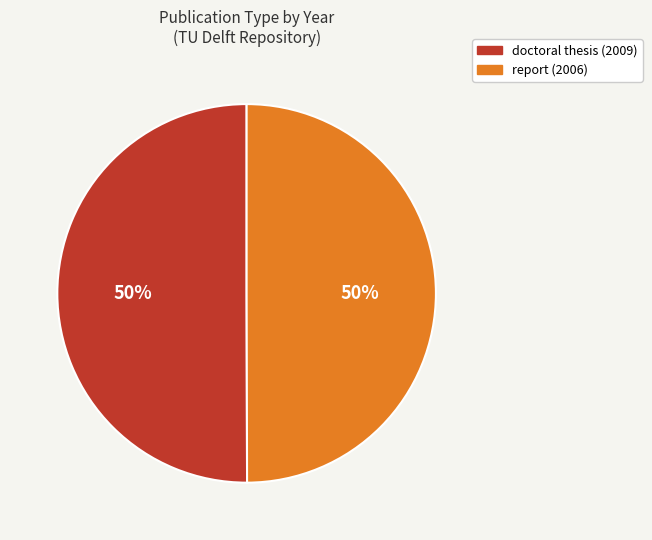

True or false: report (2006) accounts for 38% of the total.

False